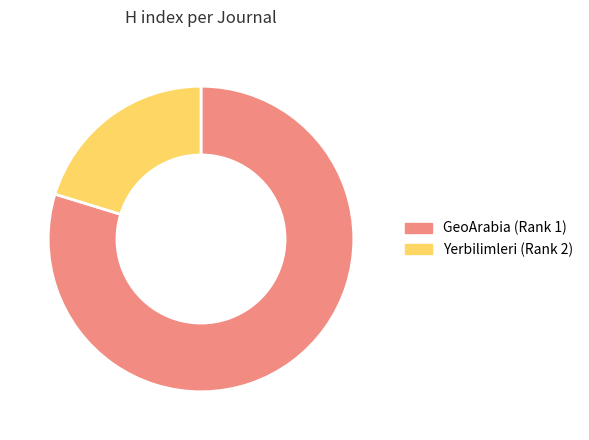

How many segments does this pie chart have?

2